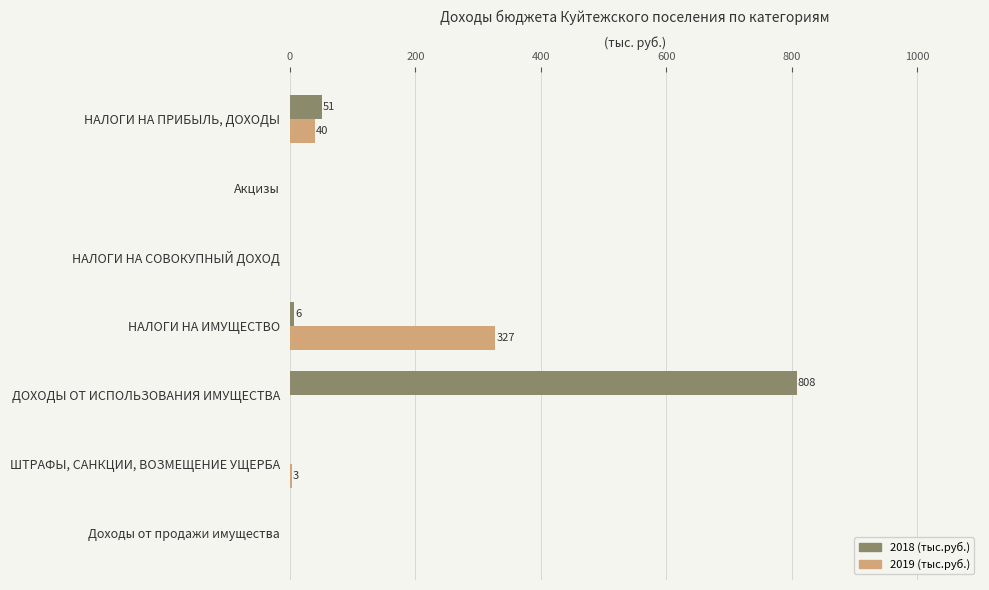

Which series changed the most between Акцизы and ДОХОДЫ ОТ ИСПОЛЬЗОВАНИЯ ИМУЩЕСТВА?

2018 (тыс.руб.)